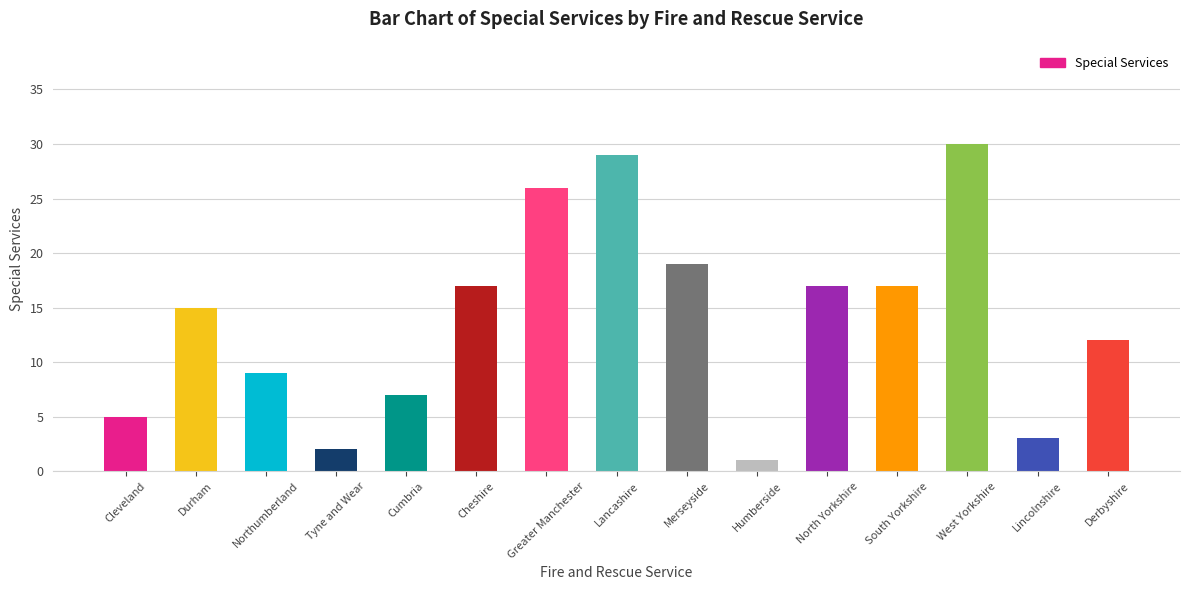

What is the value of the 8th bar from the left?

29